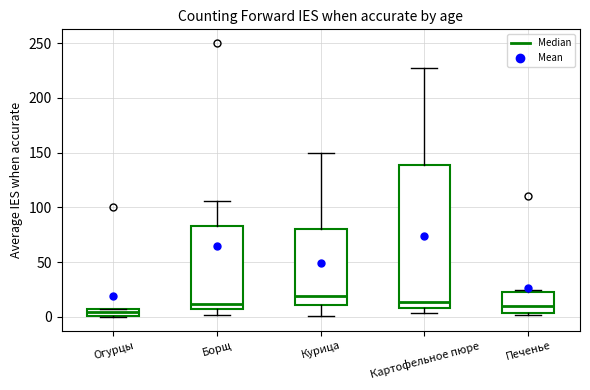

Which box has the highest median line?

Курица